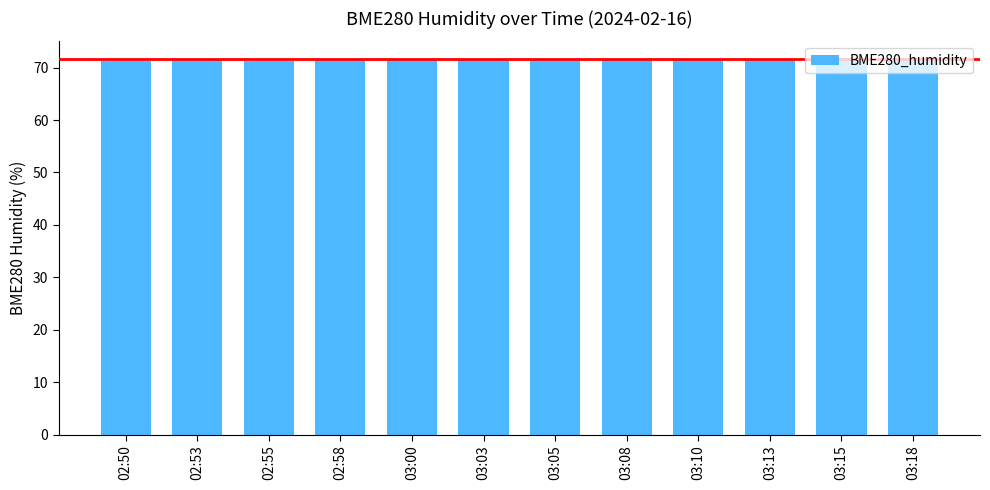

The value at 02:50 is 71.3. True or false?

True